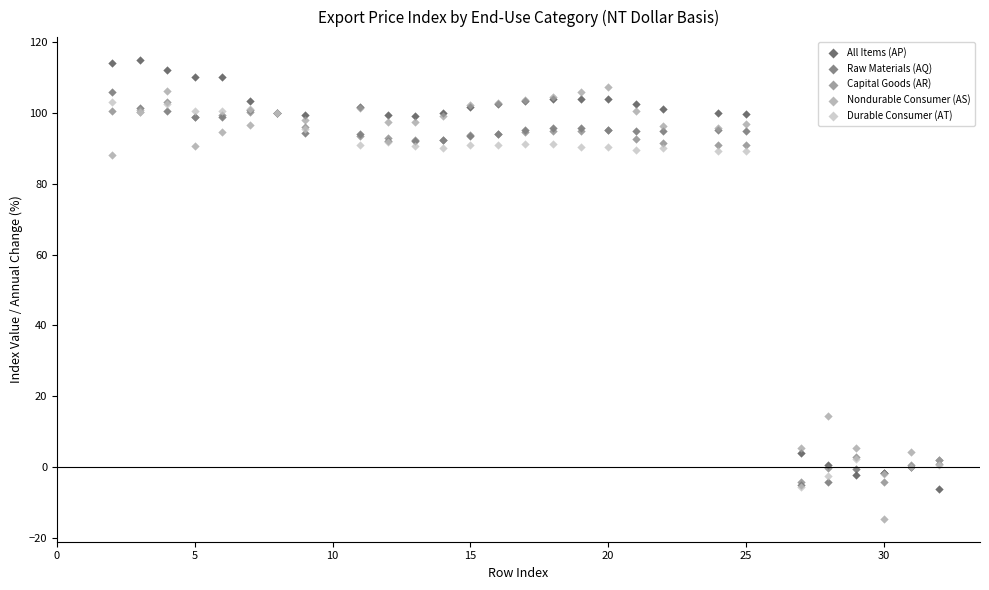

Which series contains the highest Y value?

All Items (AP)